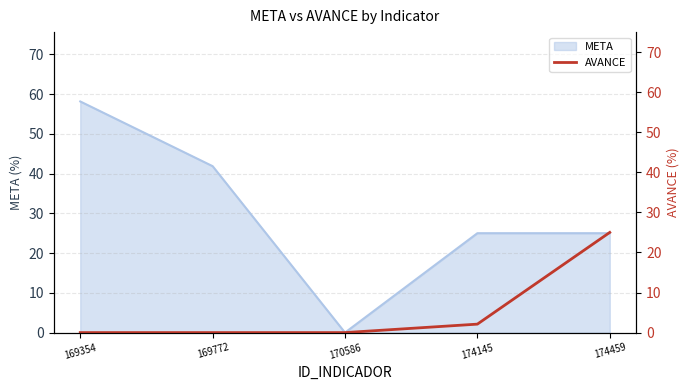

What is the highest value of the META series?

58.1